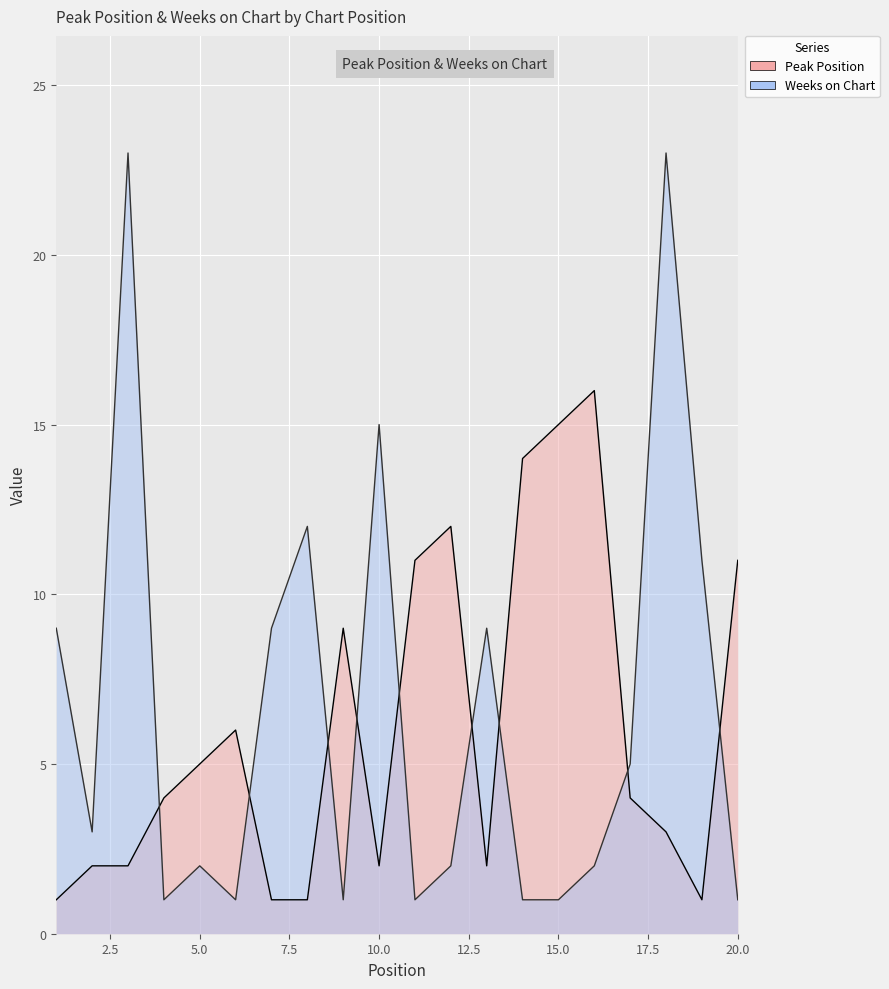

What is the maximum value for Peak Position?

16